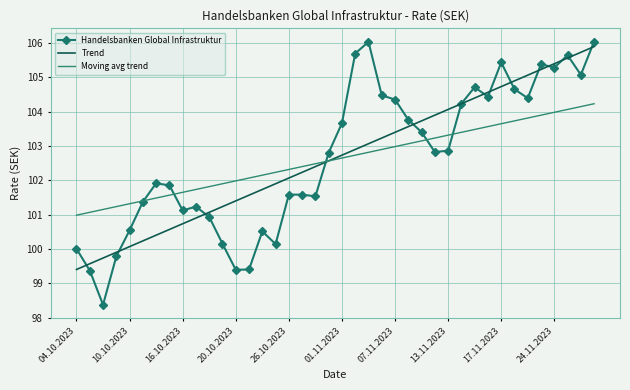

What are all the series names shown in the legend?

Handelsbanken Global Infrastruktur, Trend, Moving avg trend